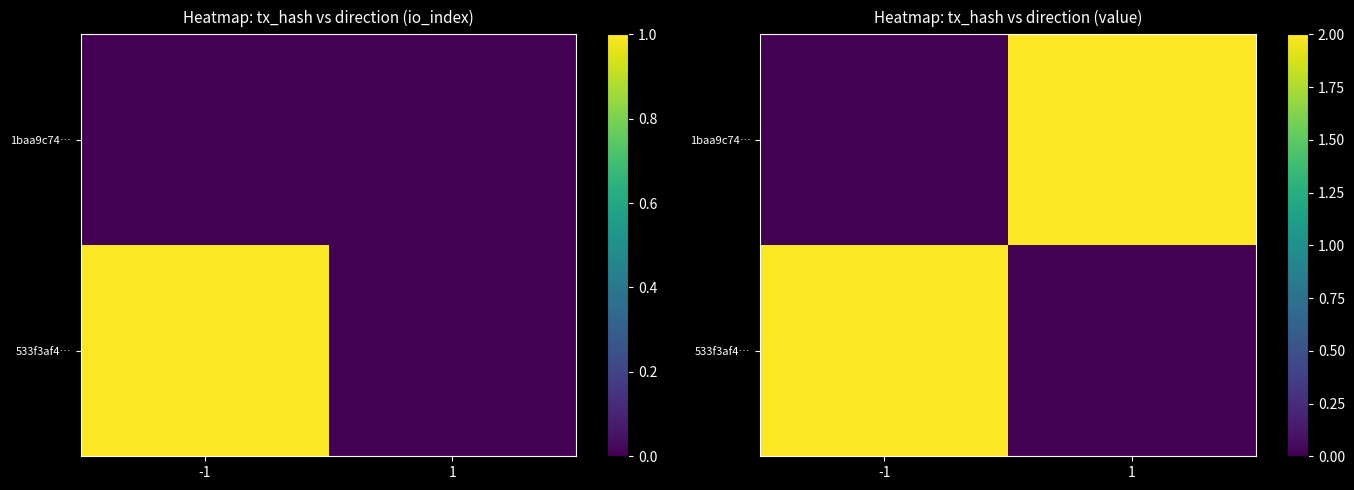

Which series changed the most between -1 and 1?

533f3af4…